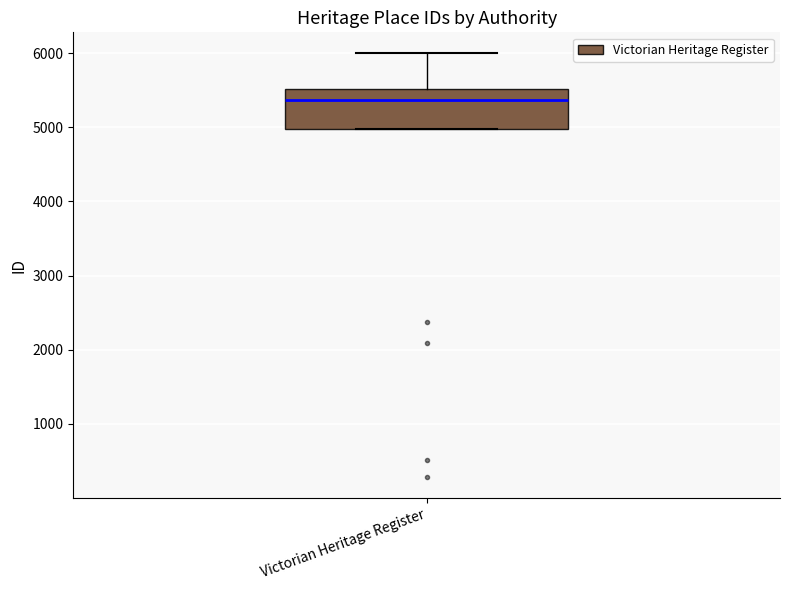

Read this box plot against the y-axis: the position of the median line, the range covered by the box, and the ends of both whiskers. The values are not printed on the chart, so give them approximately, as read against the axis.

median 5400, box 5000 to 5500, whiskers 5000 to 6000